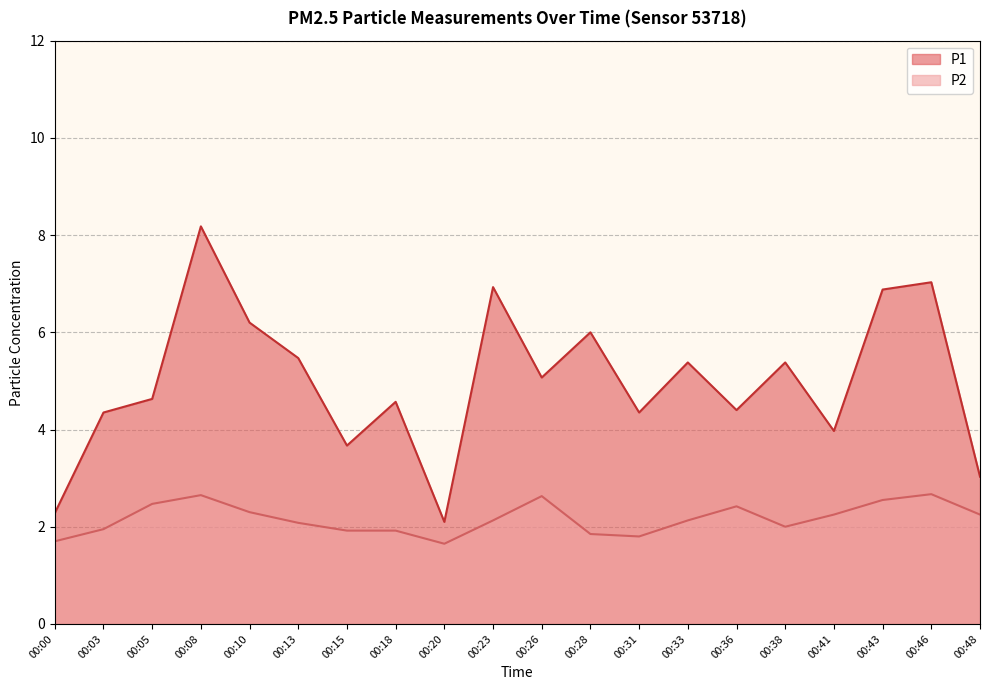

Between 00:31 and 00:38, which is larger?

00:38